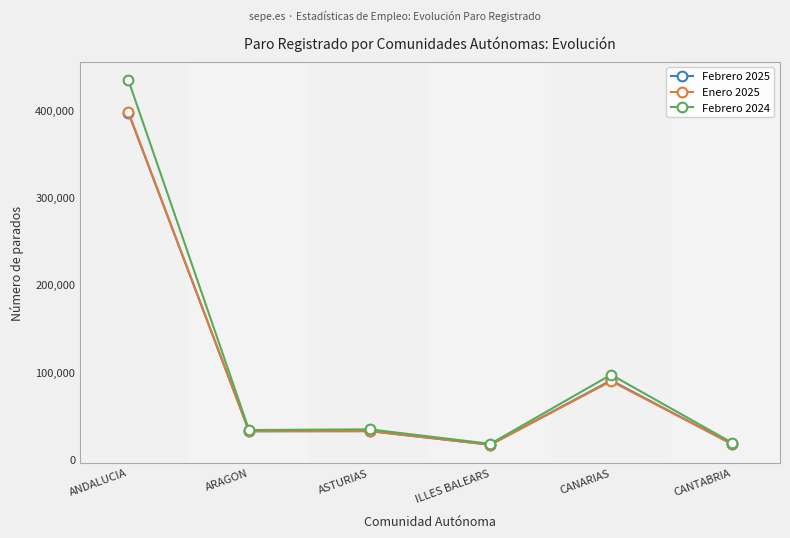

Is the value of Enero 2025 at ASTURIAS greater than the value of Febrero 2024 at CANTABRIA?

Yes